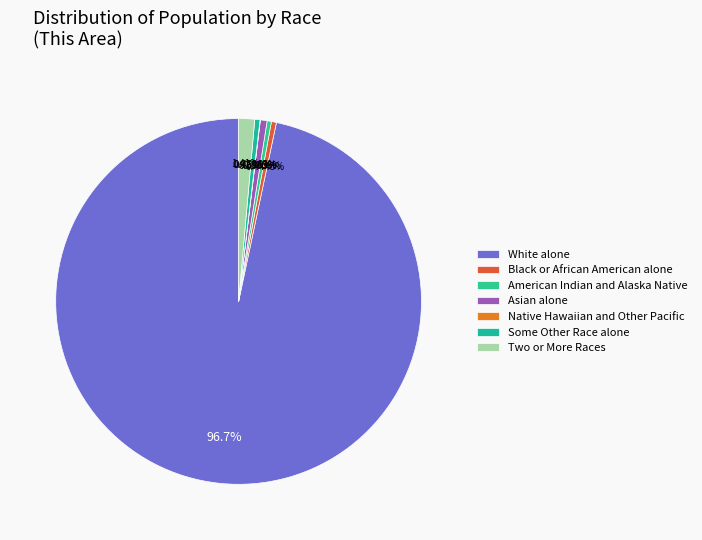

To the nearest percent, what is the average slice percentage?

14%